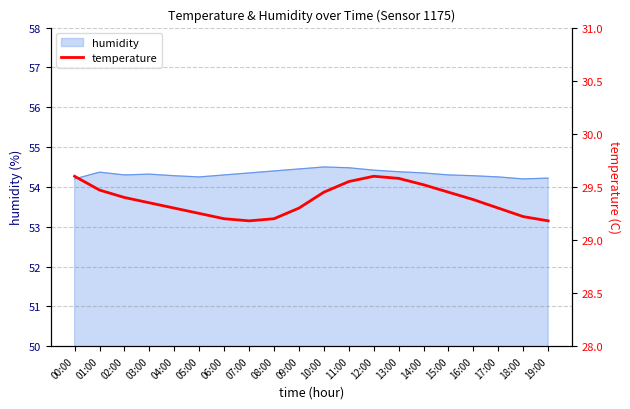

At which category does the data reach its first local valley?

07:00